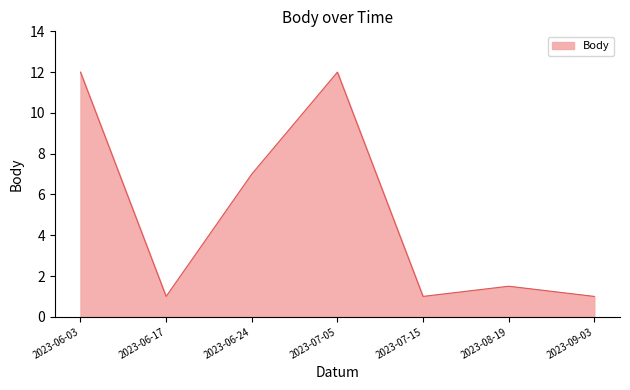

What is the average value?

5.1